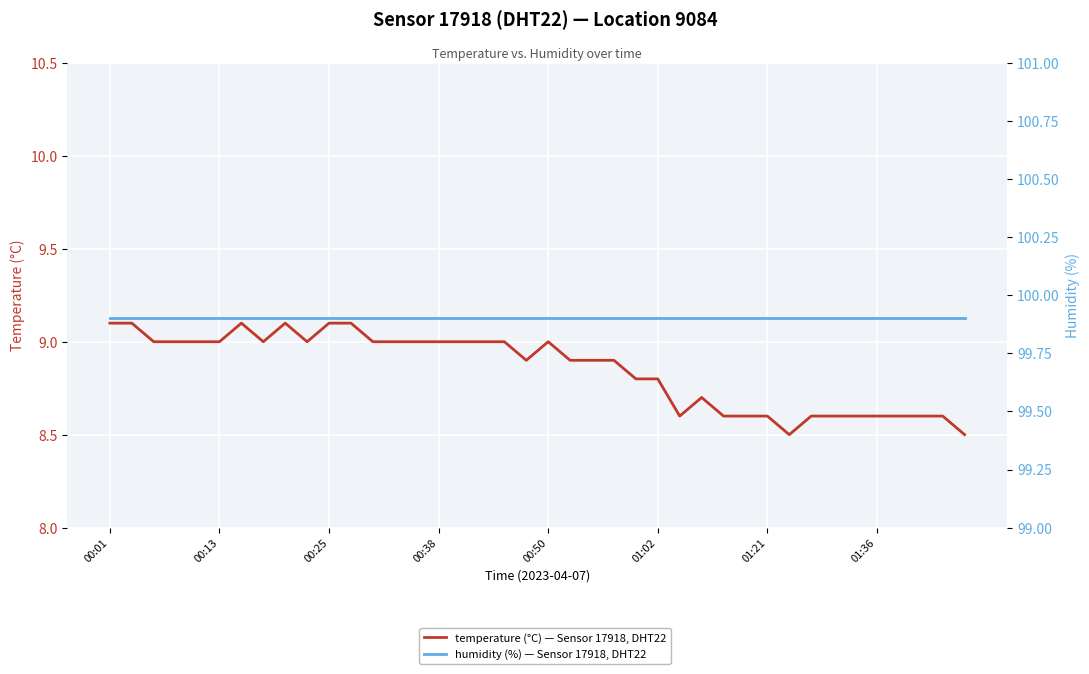

Reading left to right, list all the values displayed in this chart.

temperature: 9.1	9.1	9.0	9.0	9.0	9.0	9.1	9.0	9.1	9.0	9.1	9.1	9.0	9.0	9.0	9.0	9.0	9.0	9.0	8.9	9.0	8.9	8.9	8.9	8.8	8.8	8.6	8.7	8.6	8.6	8.6	8.5	8.6	8.6	8.6	8.6	8.6	8.6	8.6	8.5
humidity: 99.9	99.9	99.9	99.9	99.9	99.9	99.9	99.9	99.9	99.9	99.9	99.9	99.9	99.9	99.9	99.9	99.9	99.9	99.9	99.9	99.9	99.9	99.9	99.9	99.9	99.9	99.9	99.9	99.9	99.9	99.9	99.9	99.9	99.9	99.9	99.9	99.9	99.9	99.9	99.9